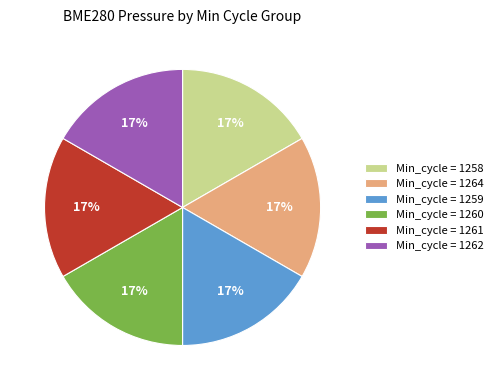

Is the sum of Min_cycle = 1262 and Min_cycle = 1258 greater than half?

No